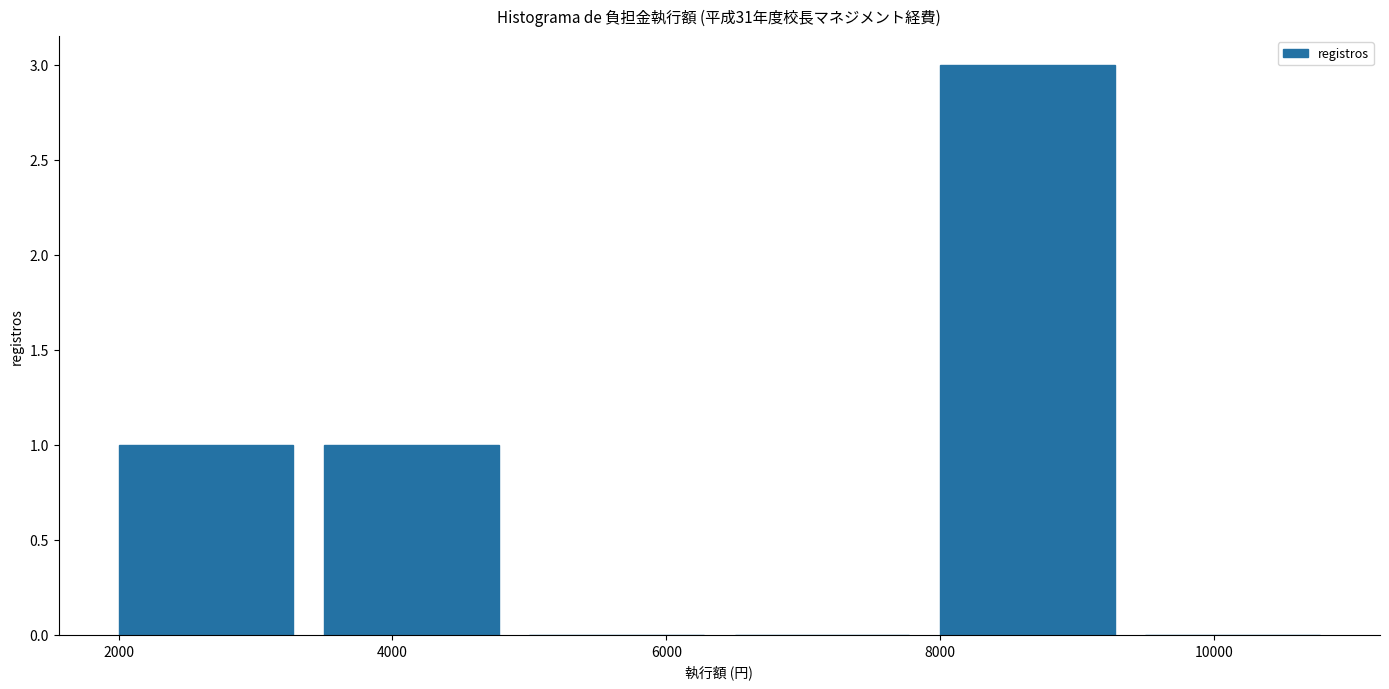

Reading left to right, transcribe this chart: for each bar, give the range it covers on the x-axis and its height. Neither the bar edges nor the heights are printed on the chart, so give them approximately, as read against the axes.

2000 to 3500: 1
3500 to 5000: 1
5000 to 6500: 0
6500 to 8000: 0
8000 to 9500: 3
9500 to 11000: 0